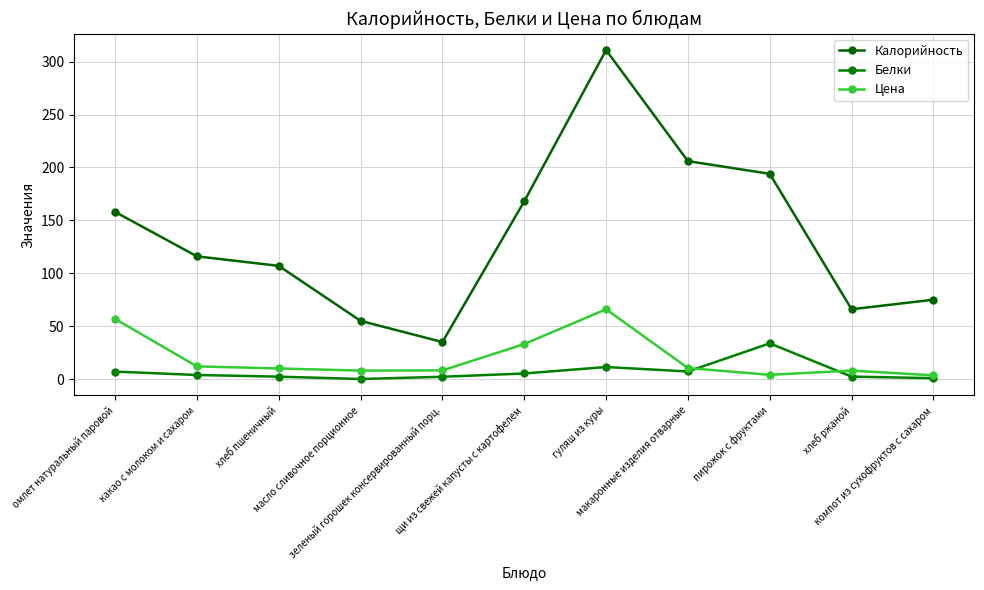

How many data points in Цена are less than 10?

5